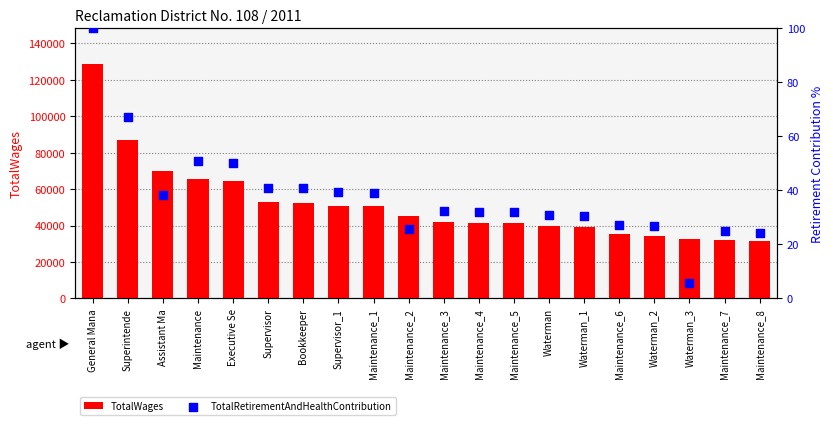

At how many categories does at least one series exceed 28531?

20